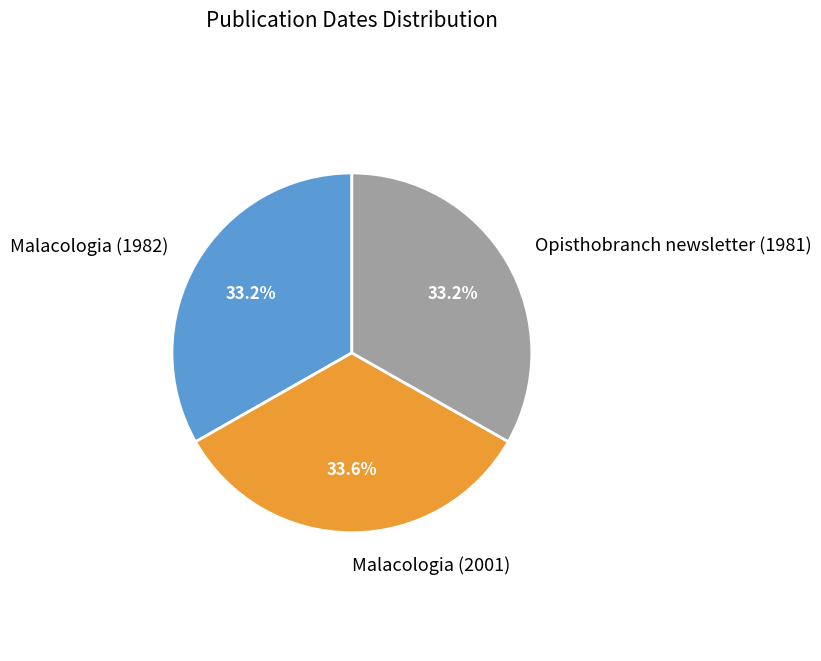

Approximately how many times larger is the value at Opisthobranch newsletter (1981) compared to Malacologia (1982)?

1.0